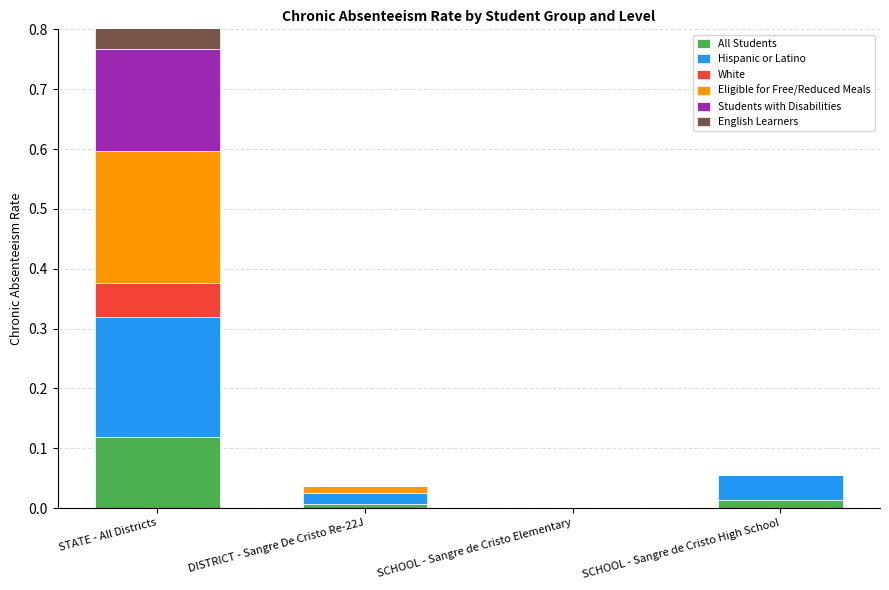

Reading left to right, what are all the values shown in this chart?

All Students: STATE - All Districts=0.1	DISTRICT - Sangre De Cristo Re-22J=0.0	SCHOOL - Sangre de Cristo Elementary=0.0	SCHOOL - Sangre de Cristo High School=0.0
Hispanic or Latino: STATE - All Districts=0.2	DISTRICT - Sangre De Cristo Re-22J=0.0	SCHOOL - Sangre de Cristo Elementary=0.0	SCHOOL - Sangre de Cristo High School=0.0
White: STATE - All Districts=0.1	DISTRICT - Sangre De Cristo Re-22J=0.0	SCHOOL - Sangre de Cristo Elementary=0.0	SCHOOL - Sangre de Cristo High School=0.0
Eligible for Free/Reduced Meals: STATE - All Districts=0.2	DISTRICT - Sangre De Cristo Re-22J=0.0	SCHOOL - Sangre de Cristo Elementary=0.0	SCHOOL - Sangre de Cristo High School=0.0
Students with Disabilities: STATE - All Districts=0.2	DISTRICT - Sangre De Cristo Re-22J=0.0	SCHOOL - Sangre de Cristo Elementary=0.0	SCHOOL - Sangre de Cristo High School=0.0
English Learners: STATE - All Districts=0.2	DISTRICT - Sangre De Cristo Re-22J=0.0	SCHOOL - Sangre de Cristo Elementary=0.0	SCHOOL - Sangre de Cristo High School=0.0